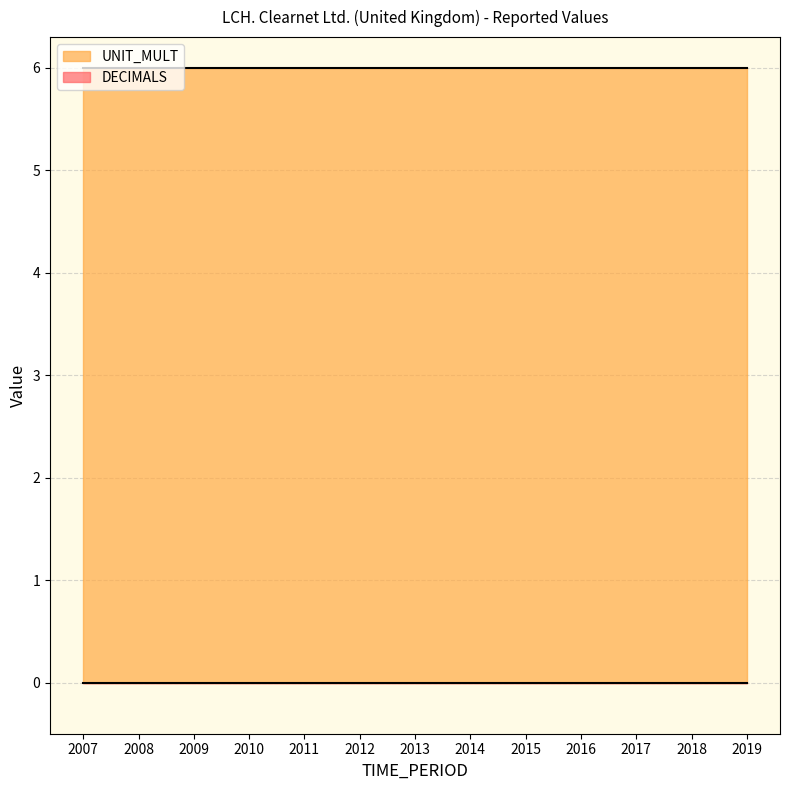

Which category has the lowest value in the UNIT_MULT series?

2007